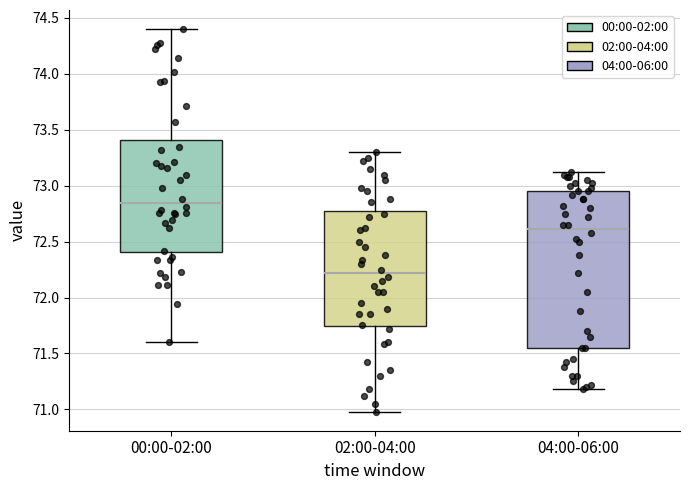

Where does the lower whisker of the box for 04:00-06:00 end on the y-axis? The values are not printed on the chart, so give them approximately, as read against the axis.

71.20